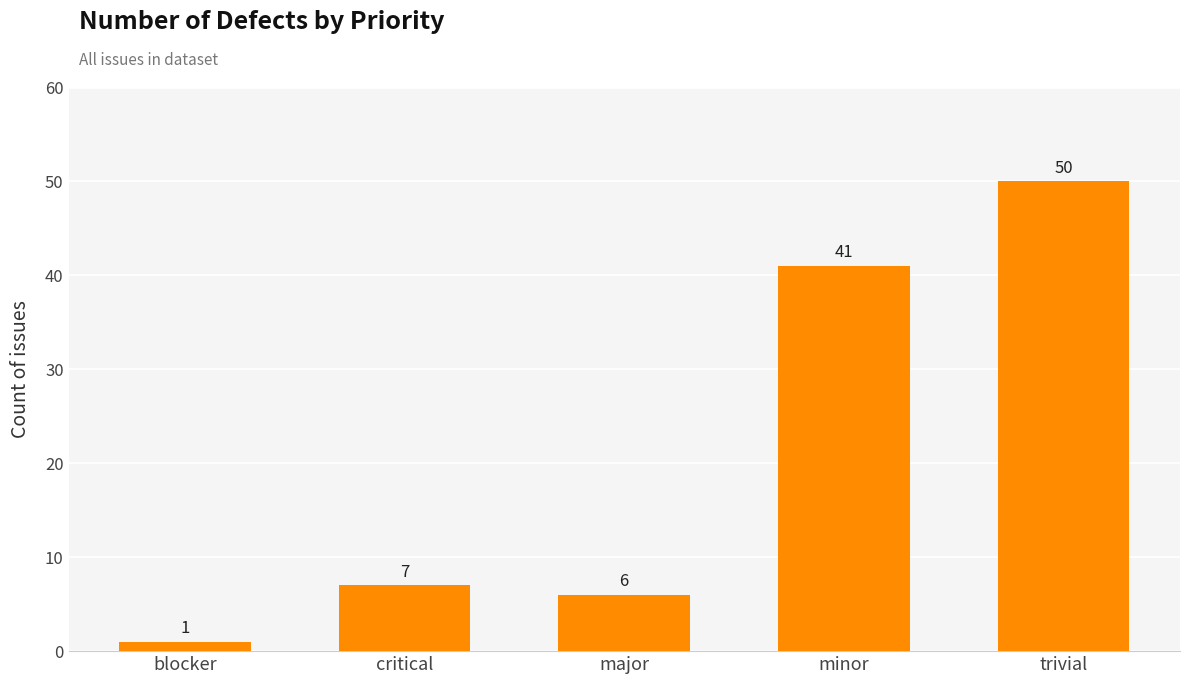

Reading left to right, list all the values displayed in this chart.

1	7	6	41	50